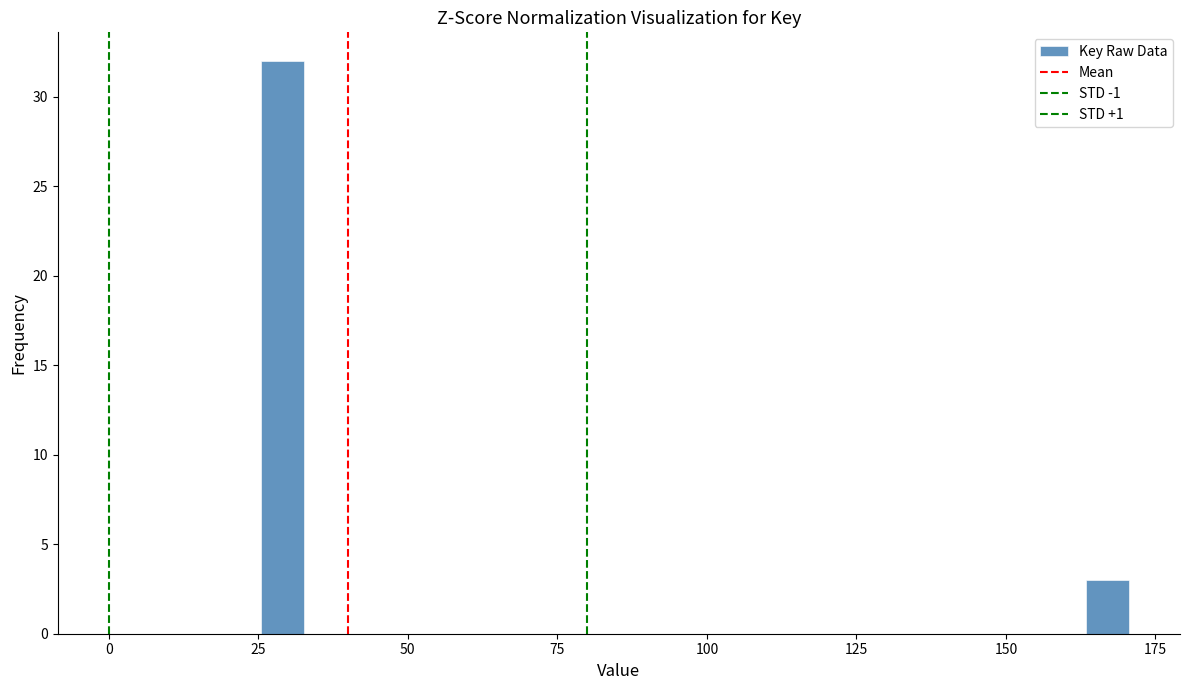

Around what value on the x-axis is the tallest bar? Give the approximate position of its centre, as read against the axis.

30